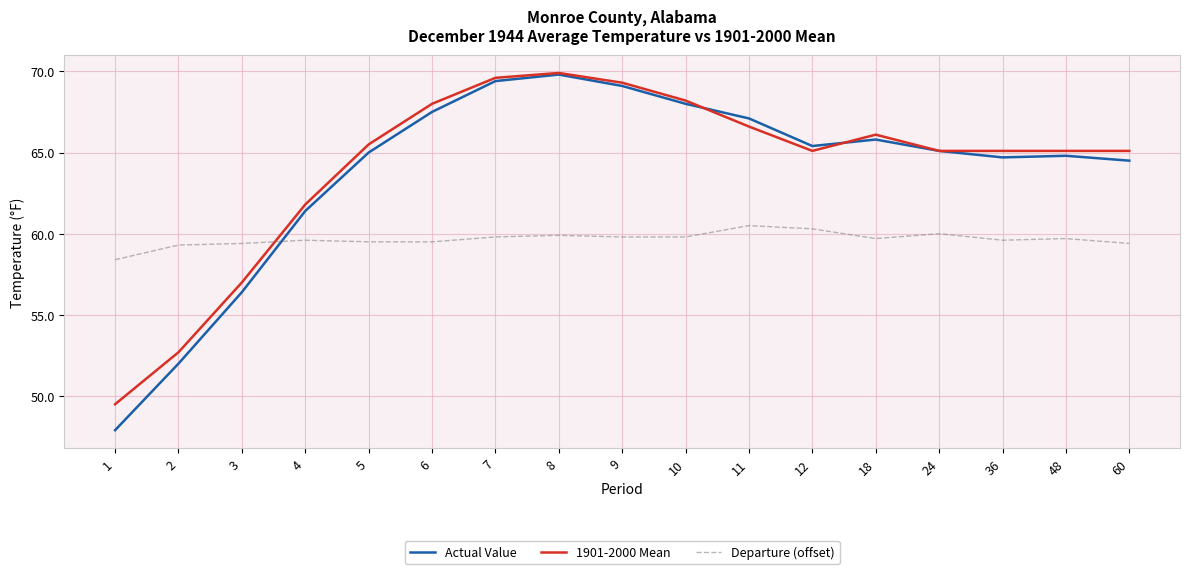

How many times do Departure (offset) and Actual Value cross each other?

1